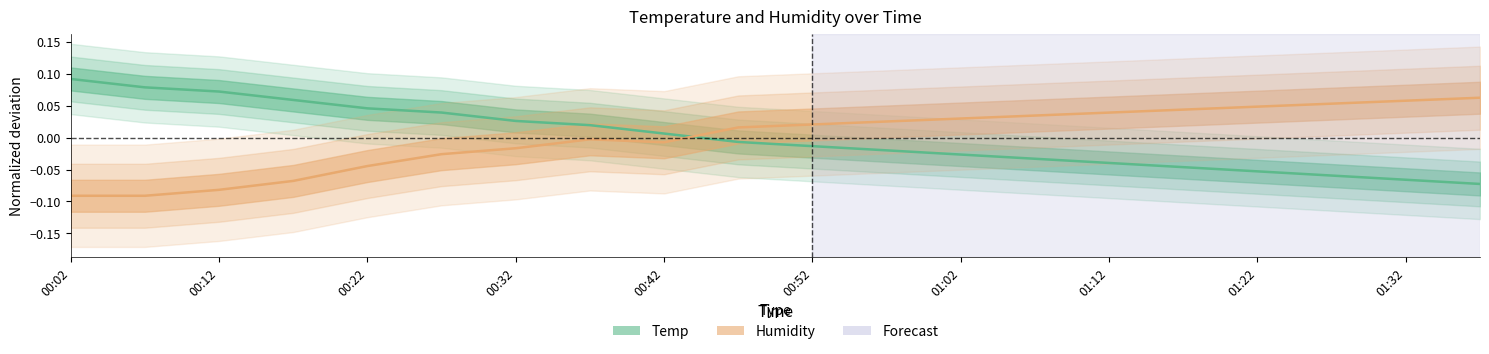

At which category is the sum across all series the highest?

00:37